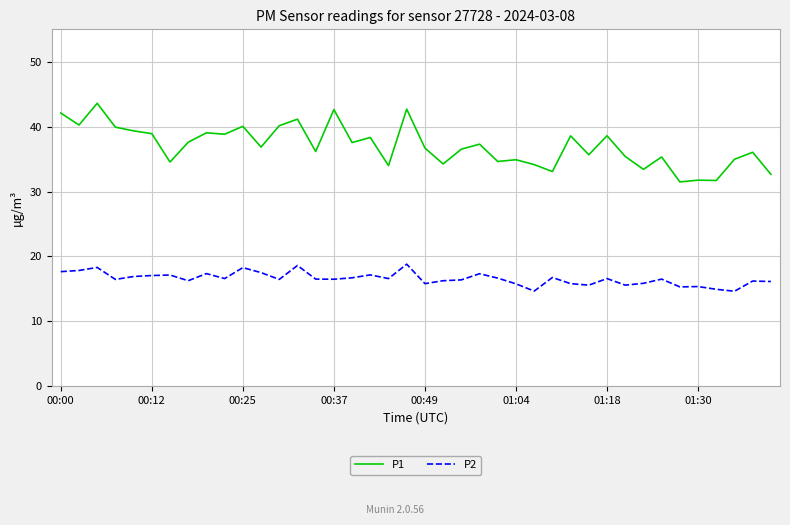

Does the chart display data point markers on the line(s)?

No